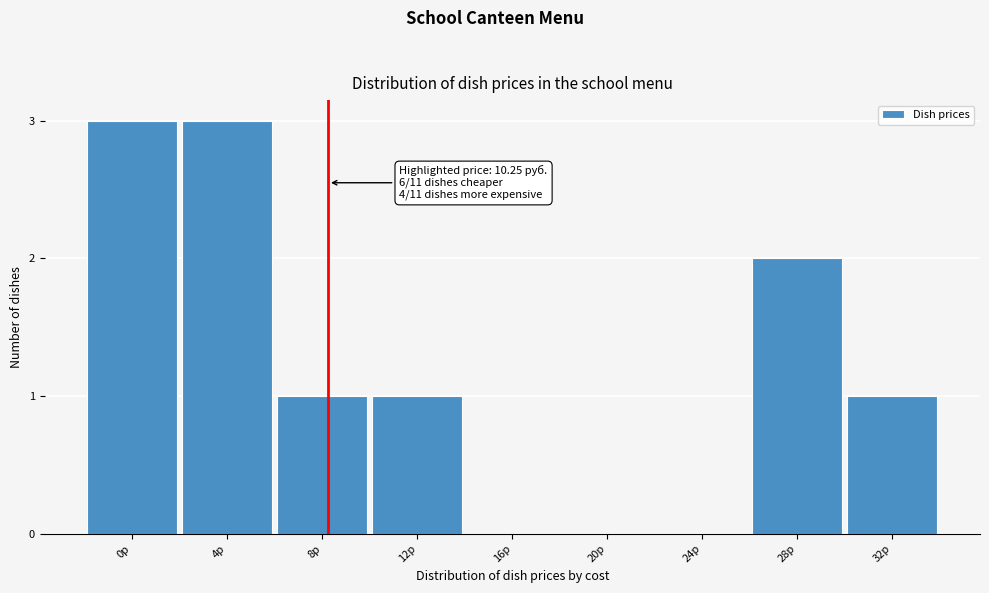

Reading left to right, extract all data points from this chart.

0р=3	4р=3	8р=1	12р=1	16р=0	20р=0	24р=0	28р=2	32р=1